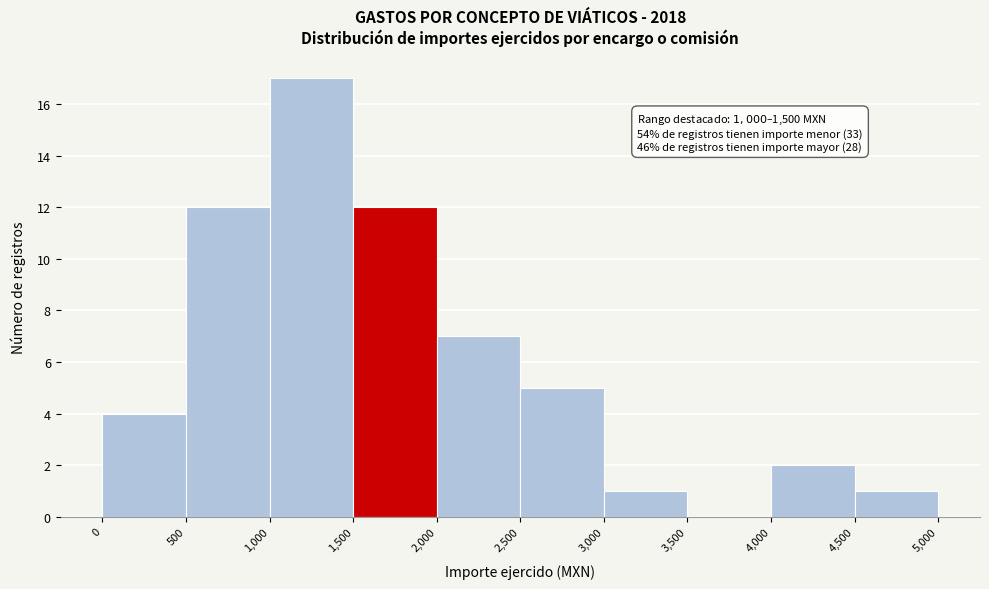

Over which range of the x-axis is the bar tallest?

1,000 to 1,500